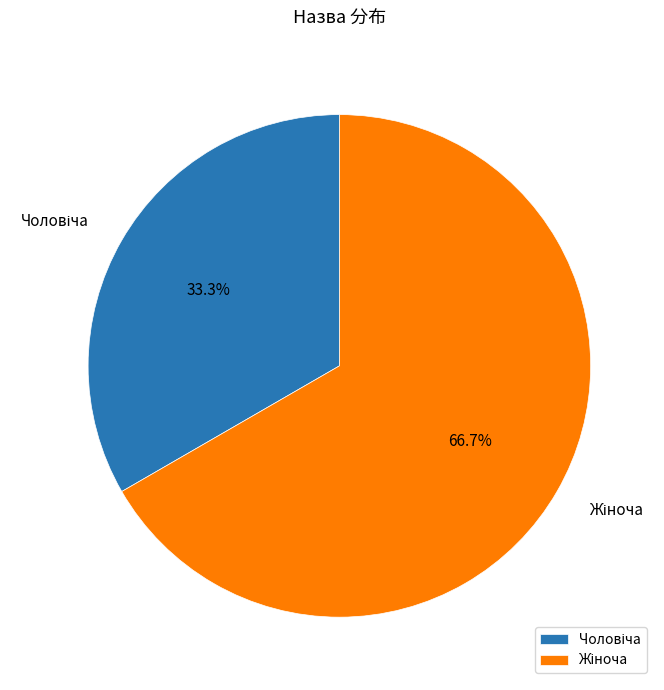

To the nearest percent, what is the difference between the largest and smallest slice percentages?

33%